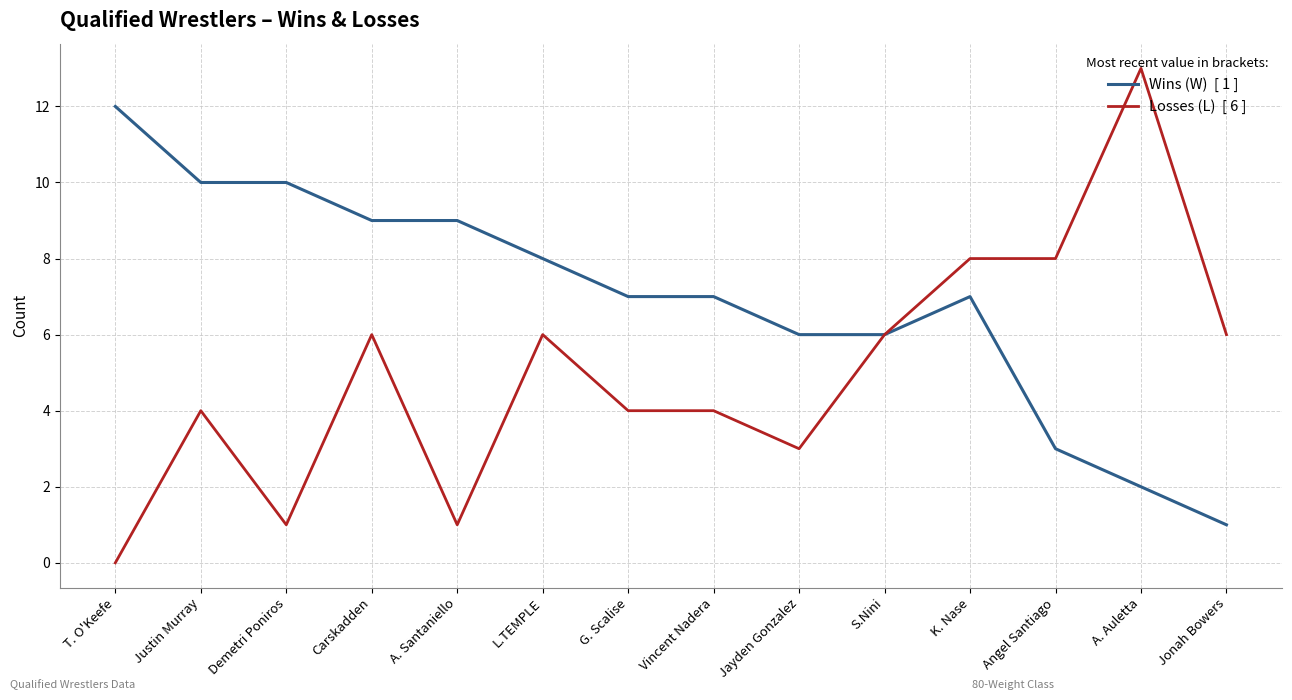

At which category does the chart reach its peak across all series?

A. Auletta